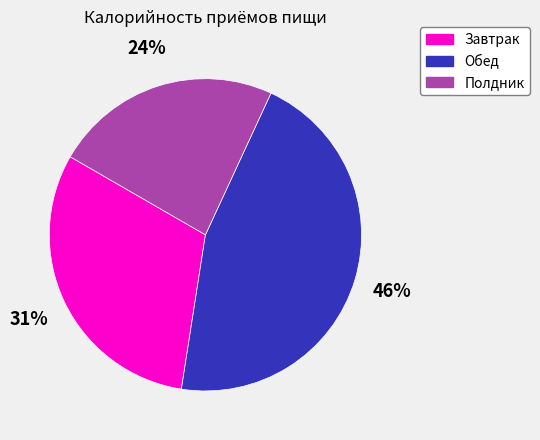

Combined, do Завтрак and Обед account for over 50%?

Yes